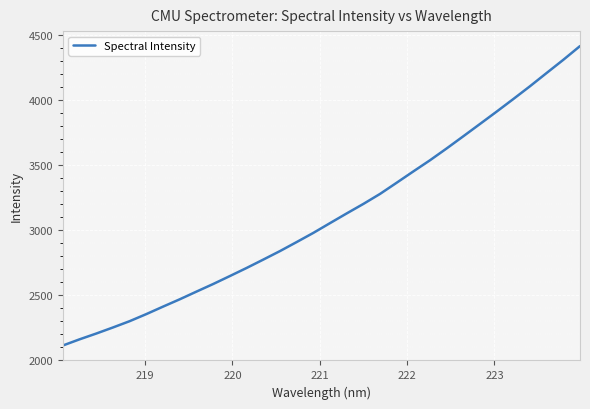

What is the difference between the maximum and minimum values?

2300.5